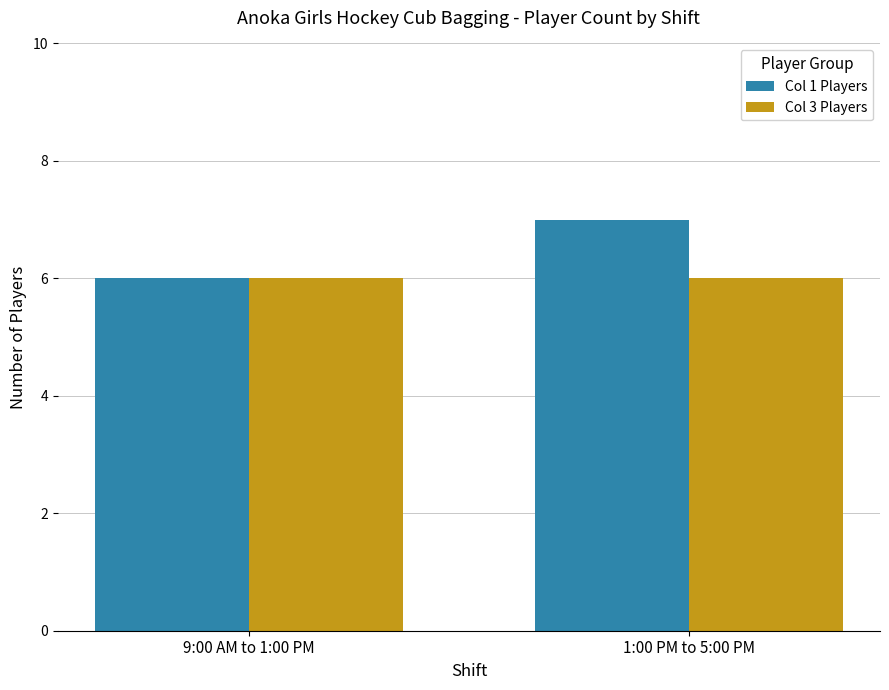

What is the highest value of the Col 1 Players series?

7